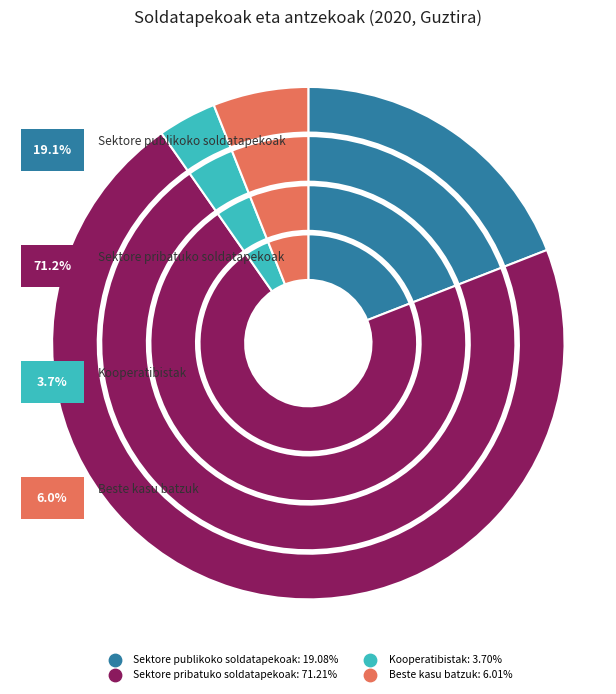

Does any single category account for the majority?

Yes